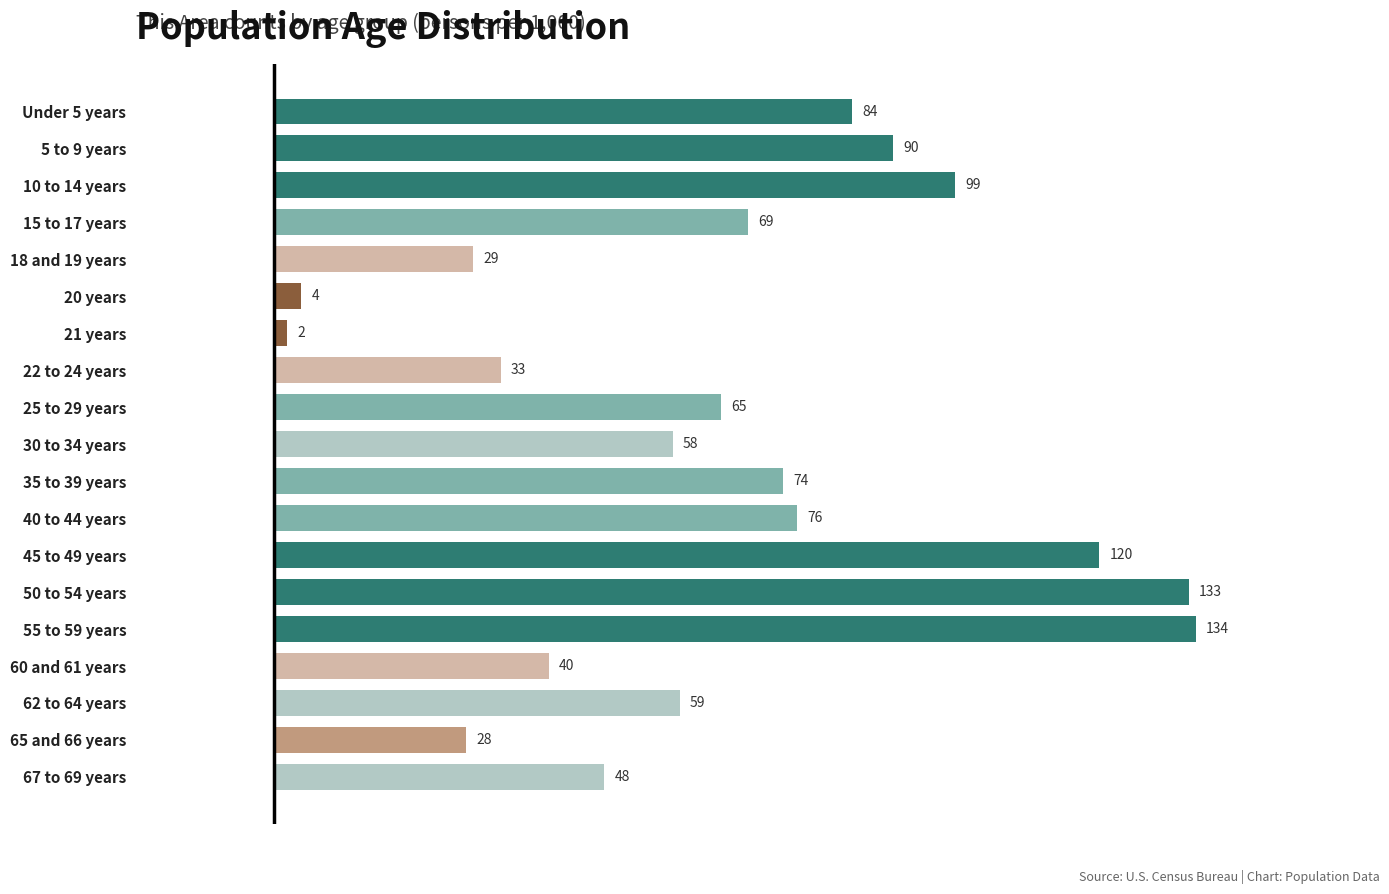

How many bars are there in total?

19